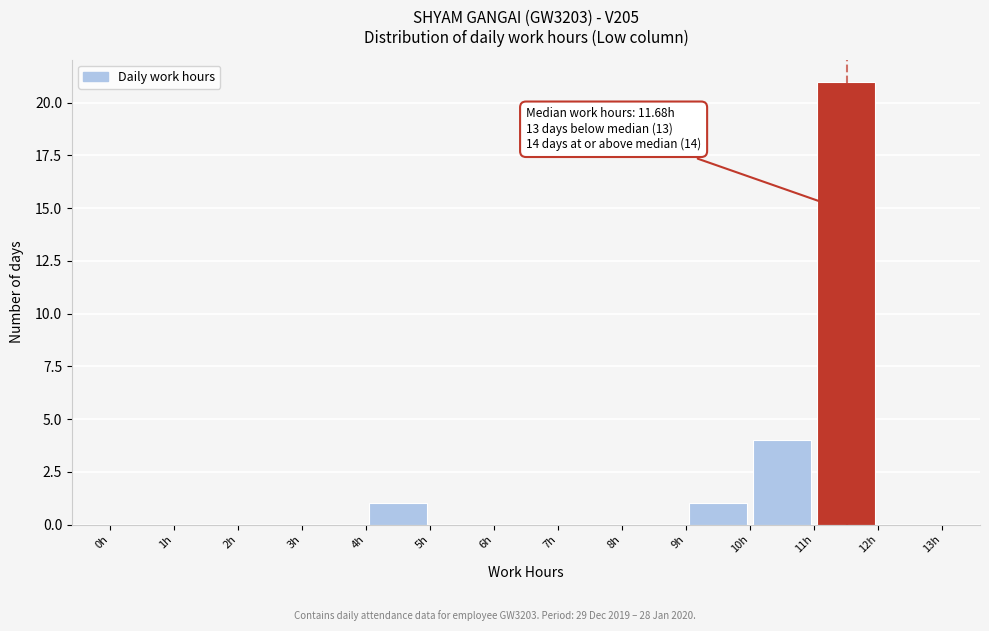

Which range on the x-axis has the tallest bar?

11 to 12